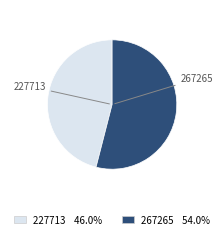

What is the majority slice?

267265